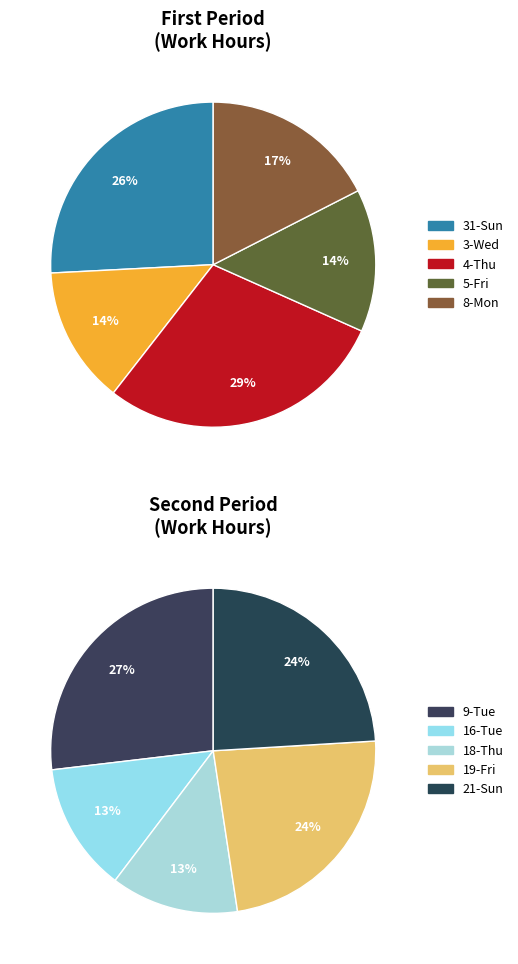

Is there any slice that represents more than half of the pie?

No